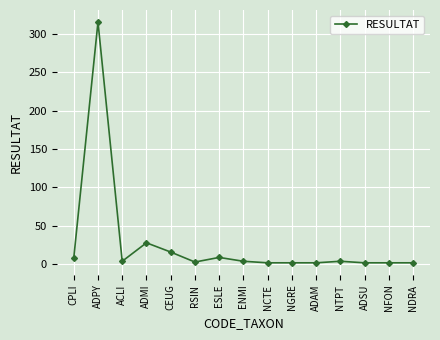

What is the change in value from RSIN to ESLE?

+6